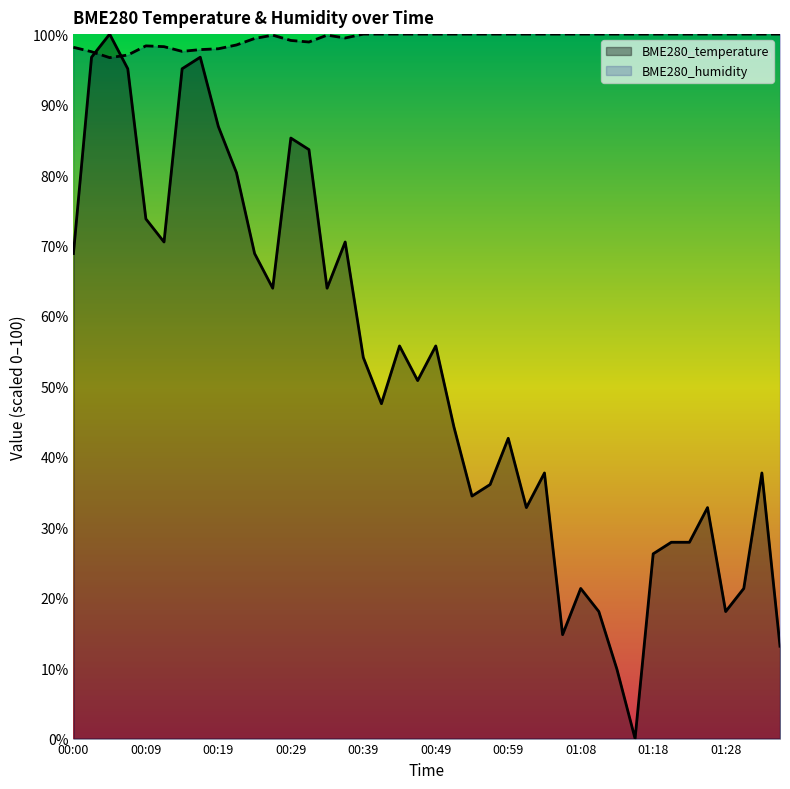

Where does the BME280_temperature series first go above 50?

00:00